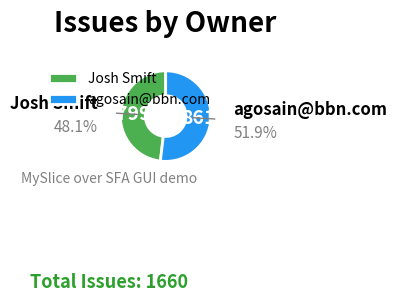

Approximately how many times larger is the value at agosain@bbn.com compared to Josh Smift?

1.1